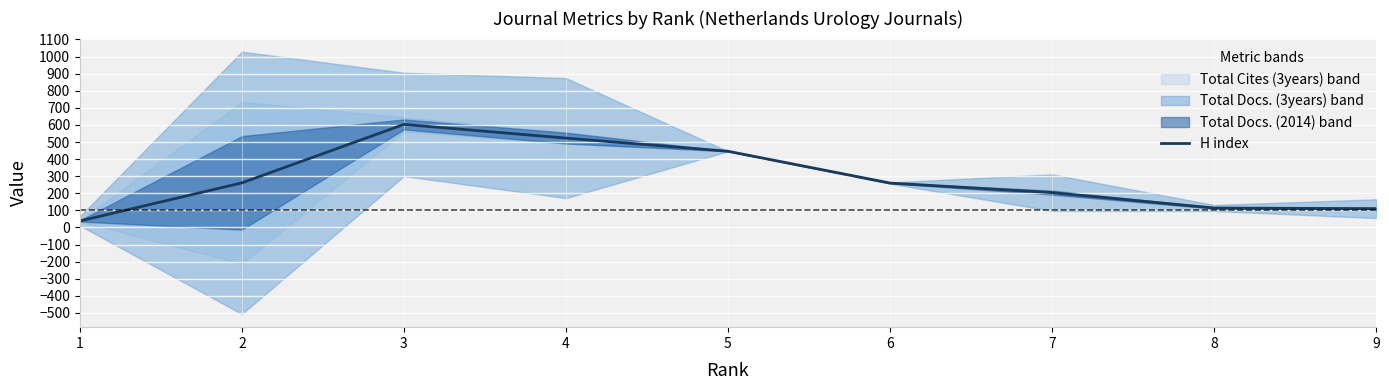

Rank the categories by value from highest to lowest.

3, 4, 5, 2, 6, 7, 8, 9, 1